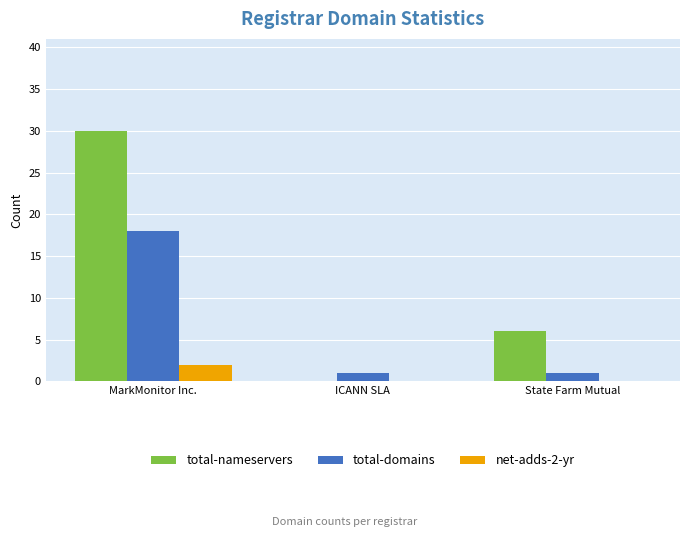

What is the total value across all series at State Farm Mutual?

7